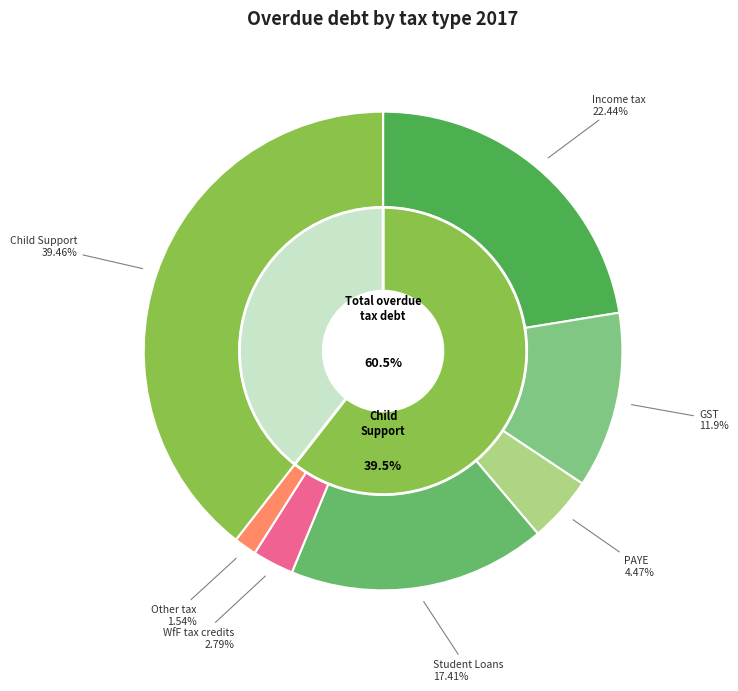

What is the change in value from PAYE to WfF tax credits?

-116.4